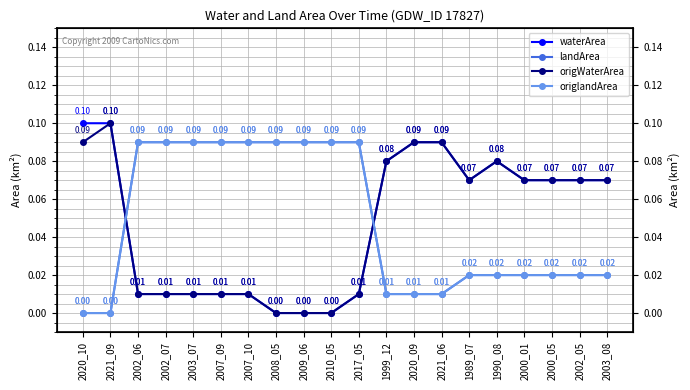

At how many categories does at least one series exceed 0?

20